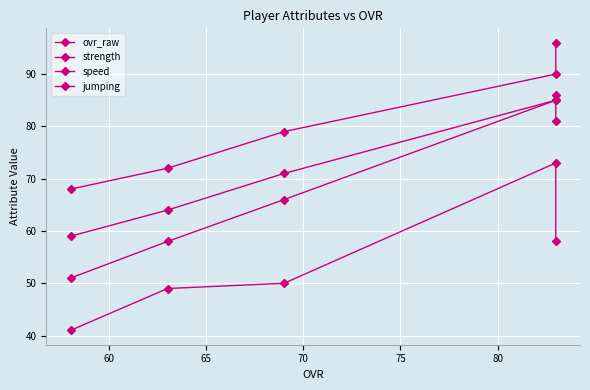

What is the sum of all speed values?

271